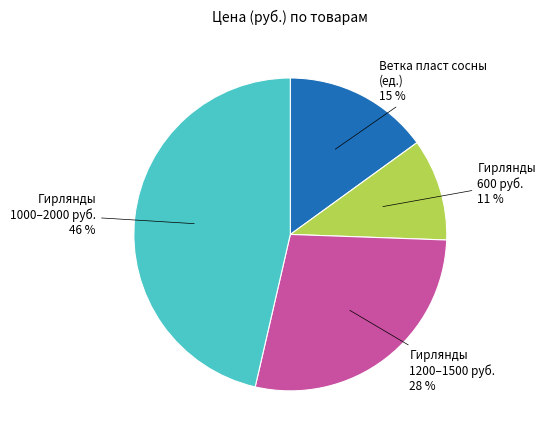

What is the ratio of the value at Ветка пласт сосны (ед.) to the value at Гирлянды 600 руб.?

1.4